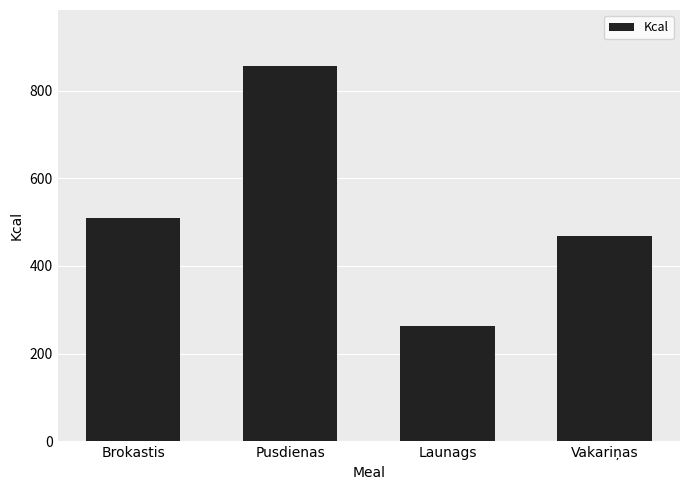

Rank the categories by value from highest to lowest.

Pusdienas, Brokastis, Vakariņas, Launags